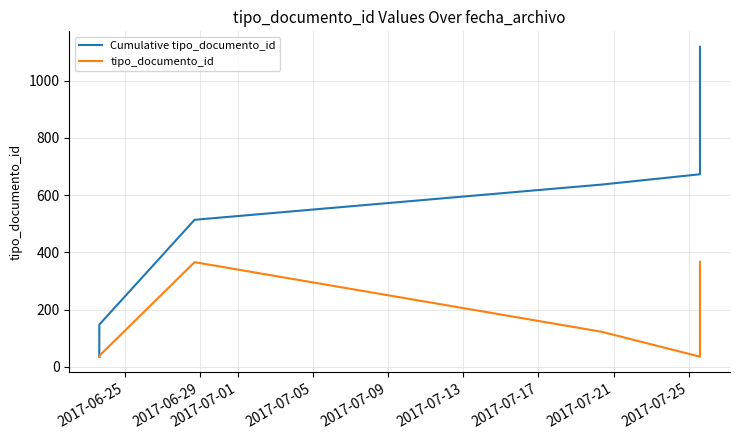

Reading right to left, extract all data points from this chart.

Cumulative tipo_documento_id: 1118	751	712	673	637	514	148	109	71	35
tipo_documento_id: 367	39	39	36	123	366	39	38	36	35